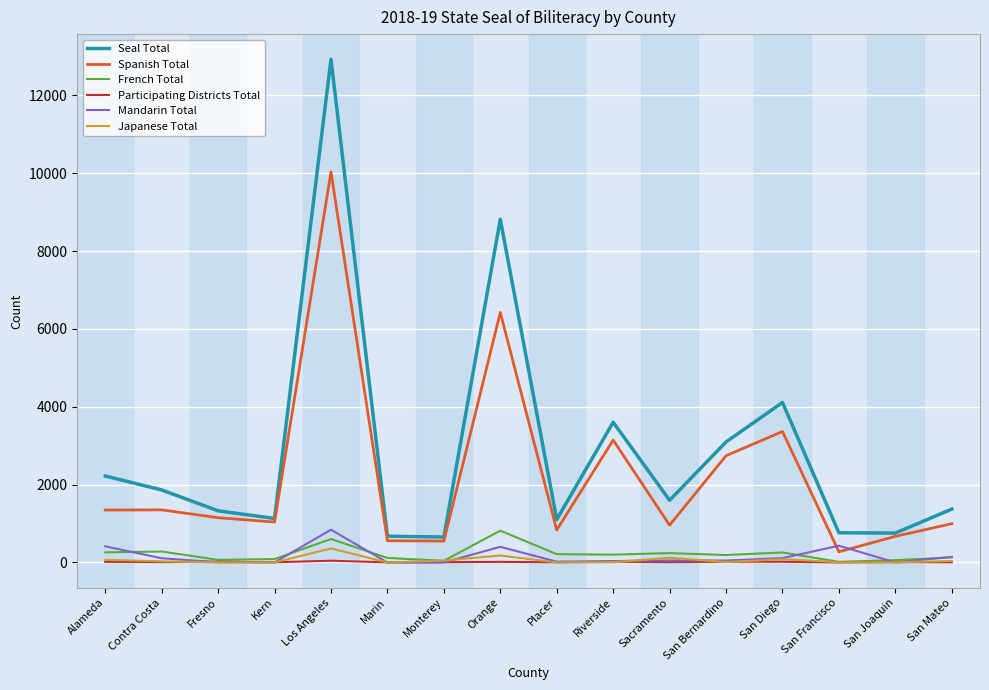

What is the difference between the maximum and minimum values in the Spanish Total series?

9757